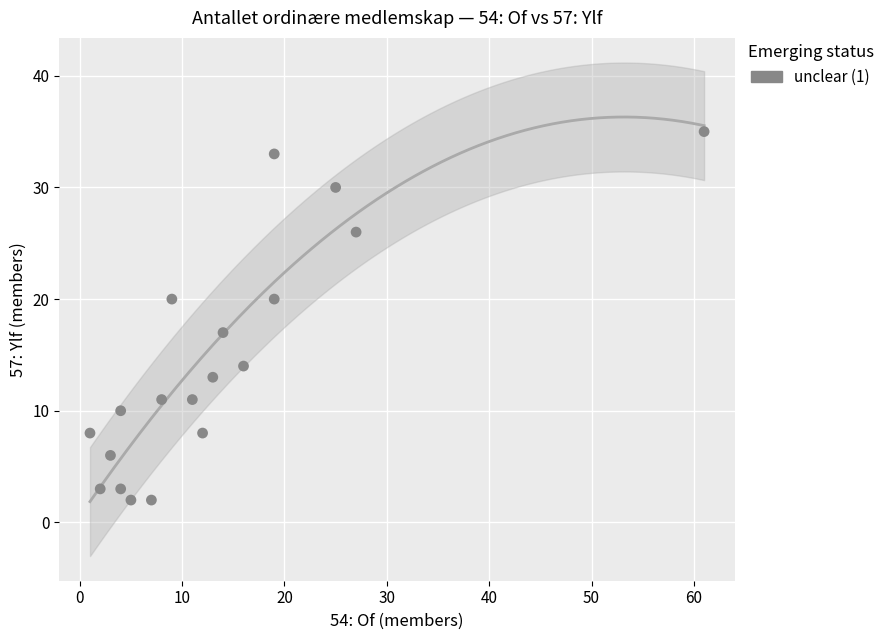

What Y value in the scatter plot is closest to 18?

17